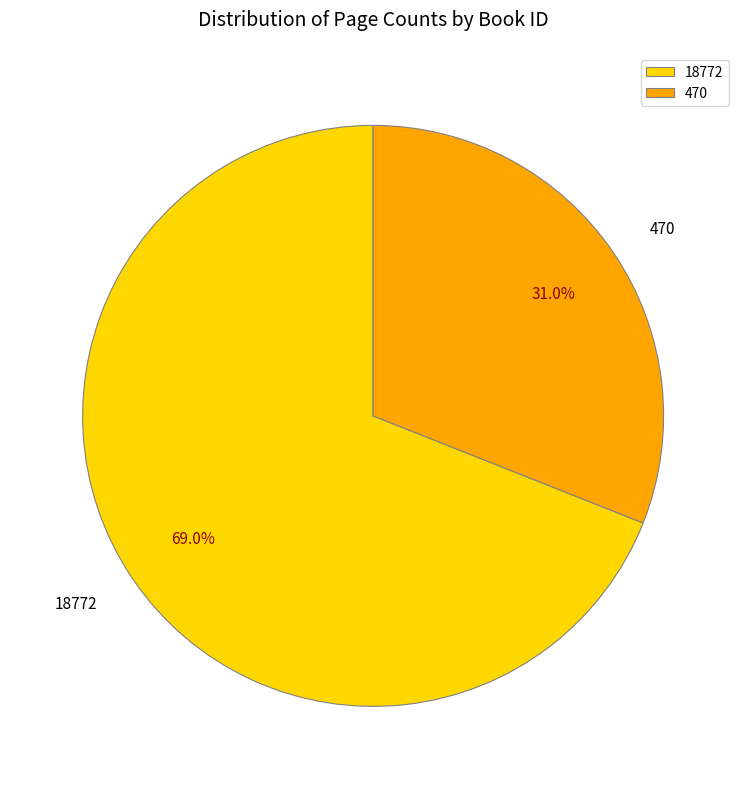

The 470 slice represents 22% of the pie. True or false?

False